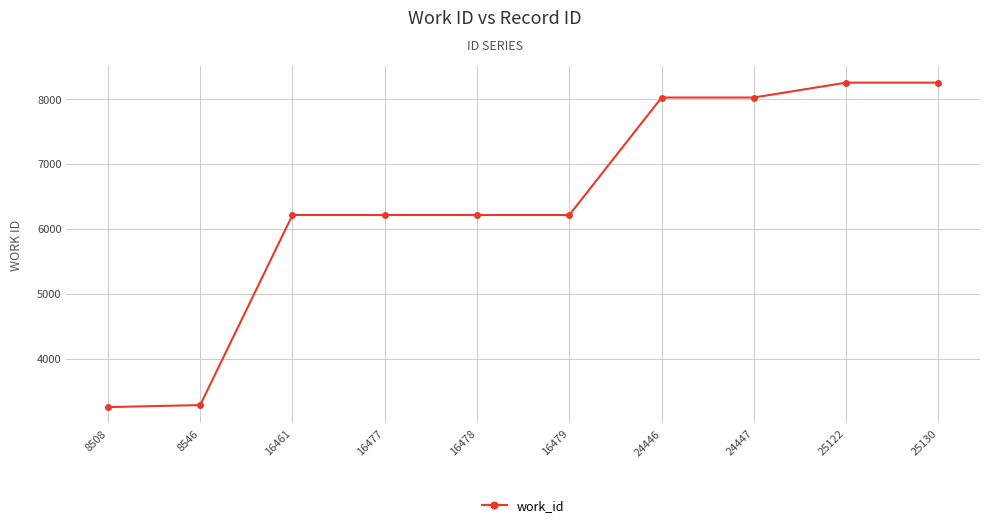

What is the difference between the maximum and minimum values?

4999